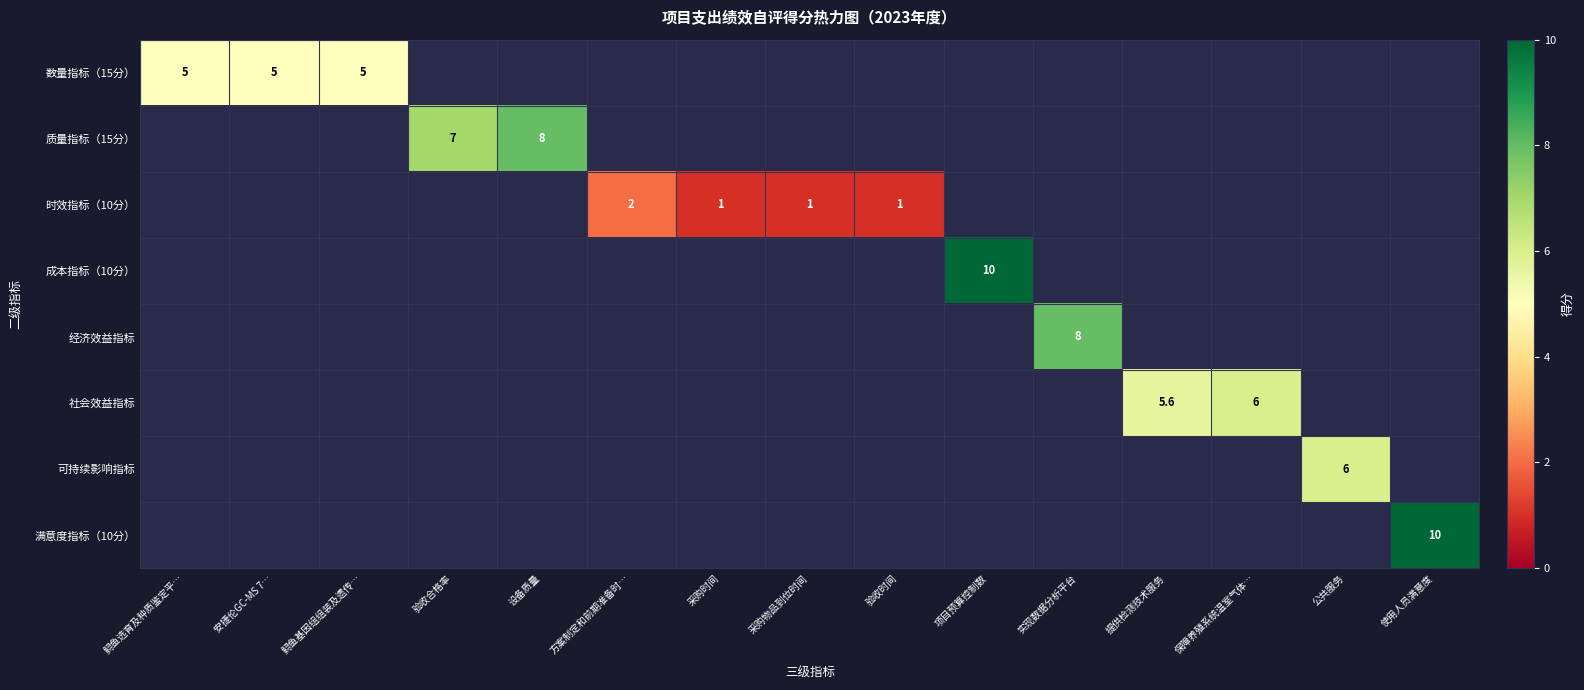

What is the sum of the 时效指标（10分） values at 项目预算控制数 and 方案制定和前期准备时…?

2.0